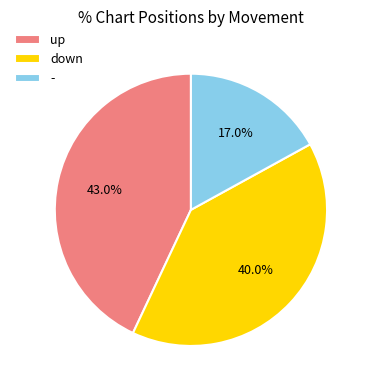

Is it true that down is 54% of the pie?

False